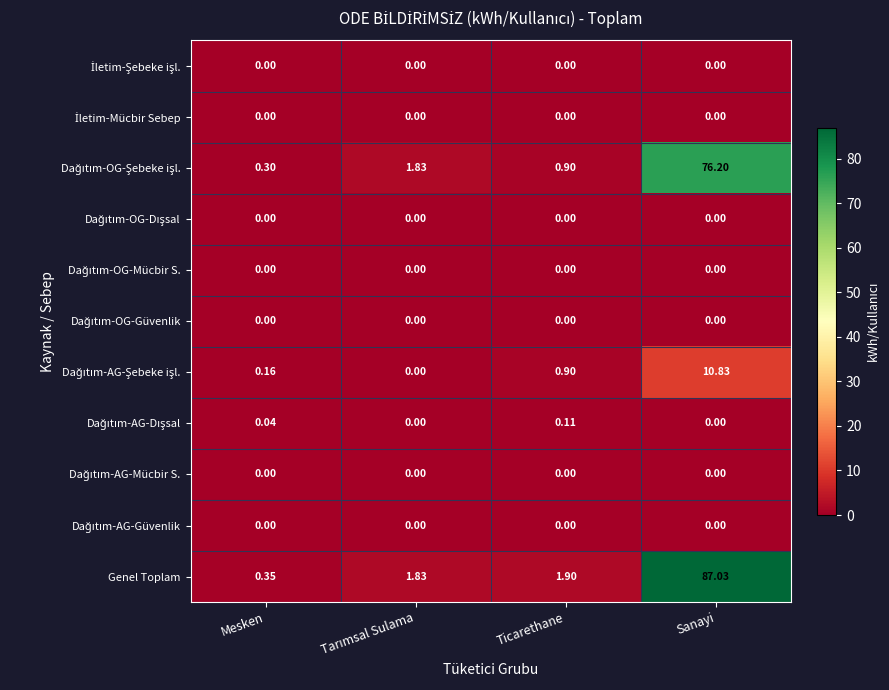

Which series has the largest total across all categories?

Genel Toplam